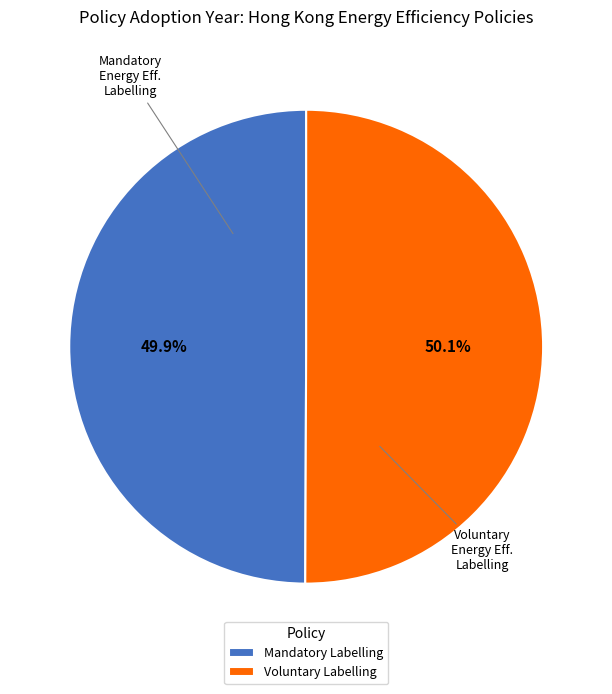

What is the ratio of the value at Voluntary Labelling to the value at Mandatory Labelling?

1.0